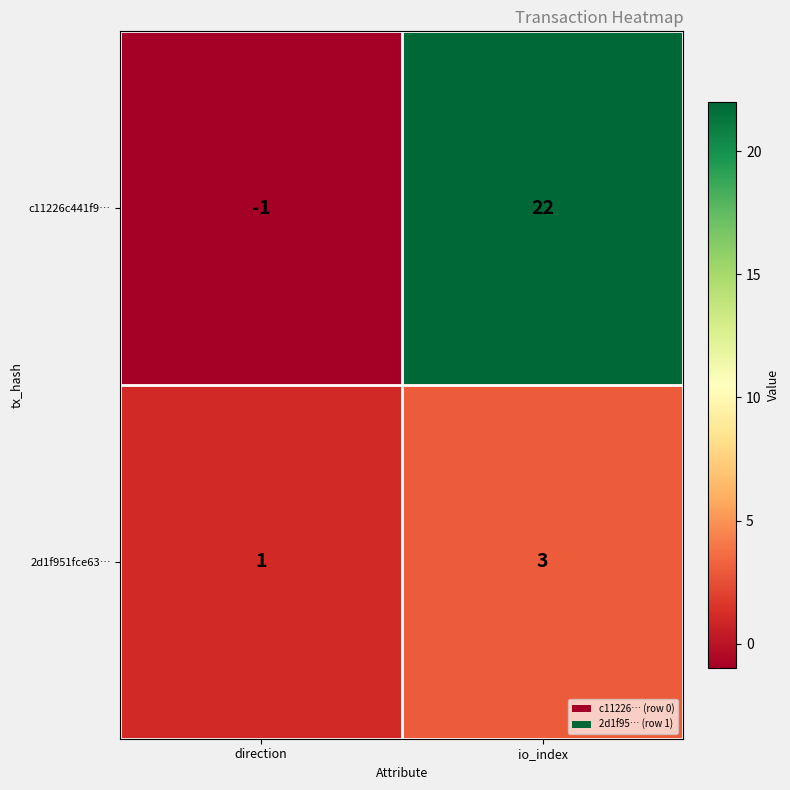

At which label is 2d1f951fce63… closest to 2?

direction